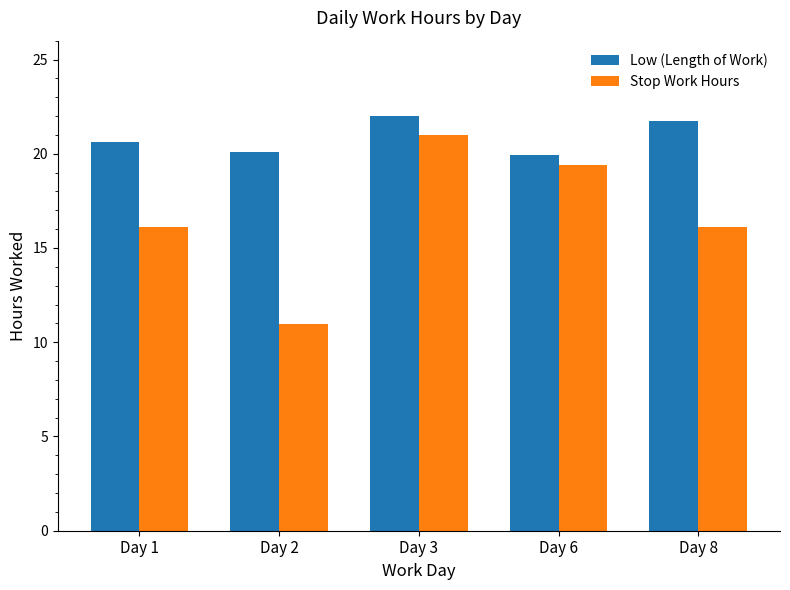

What is the value of the Low (Length of Work) bar at the 4th from the left?

19.9